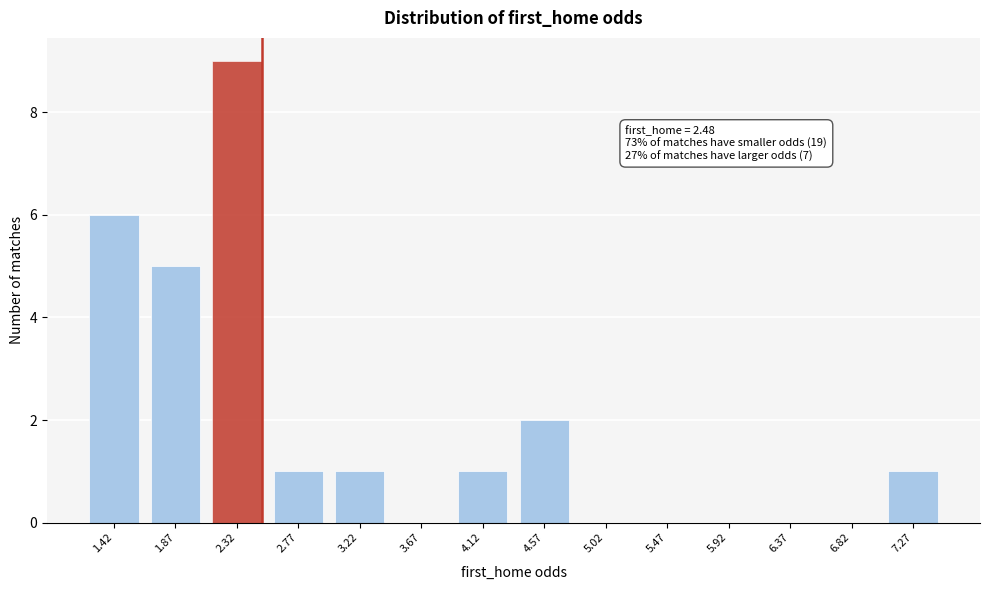

Reading right to left, list all the values displayed in this chart.

7.27=1	6.82=0	6.37=0	5.92=0	5.47=0	5.02=0	4.57=2	4.12=1	3.67=0	3.22=1	2.77=1	2.32=9	1.87=5	1.42=6